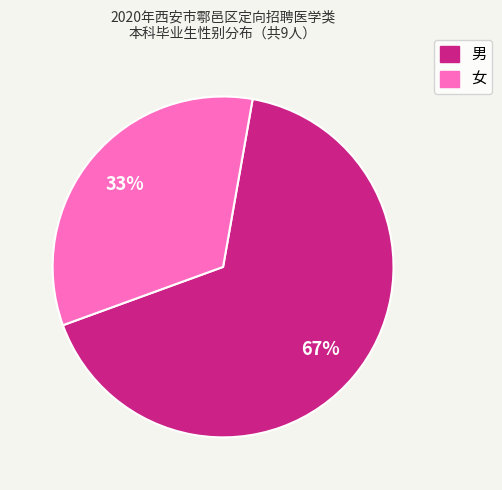

Combined, do 男 and 女 account for over 50%?

Yes